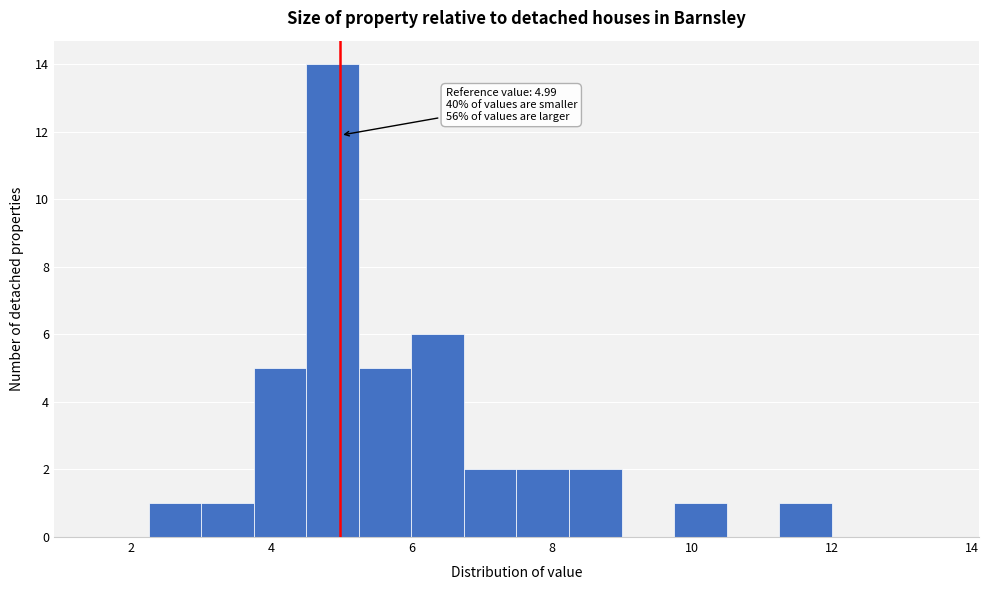

Around what value on the x-axis is the tallest bar? Give the approximate position of its centre, as read against the axis.

4.8